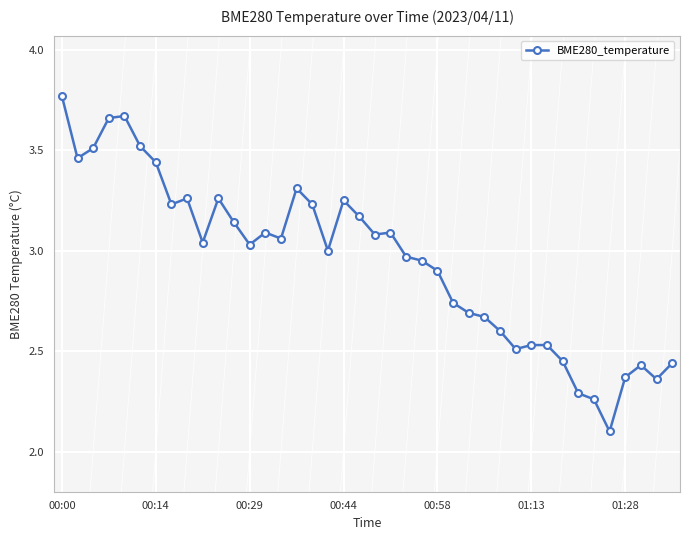

What is the sum of all values?

118.1